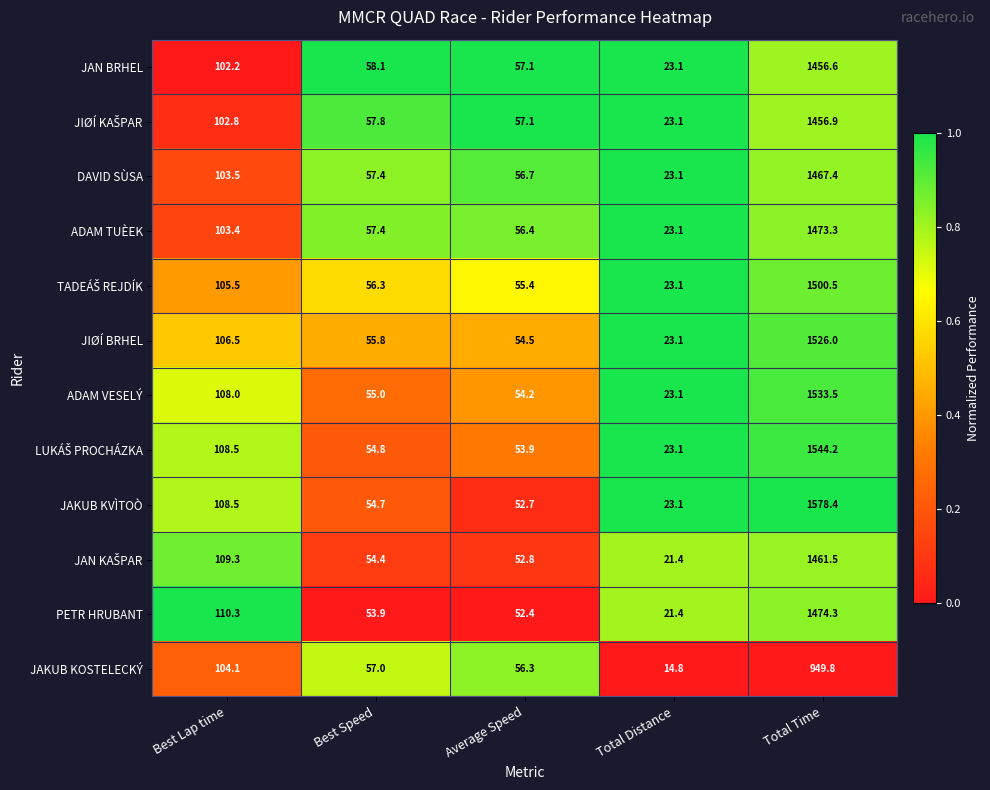

What is the total value across all series at Total Distance?

265.5